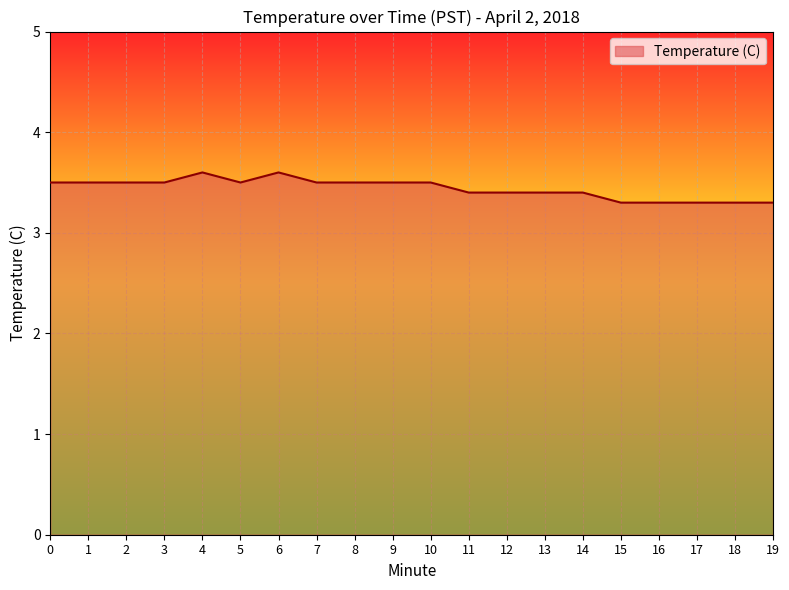

Reading right to left, what are all the values shown in this chart?

19=3.3	18=3.3	17=3.3	16=3.3	15=3.3	14=3.4	13=3.4	12=3.4	11=3.4	10=3.5	9=3.5	8=3.5	7=3.5	6=3.6	5=3.5	4=3.6	3=3.5	2=3.5	1=3.5	0=3.5